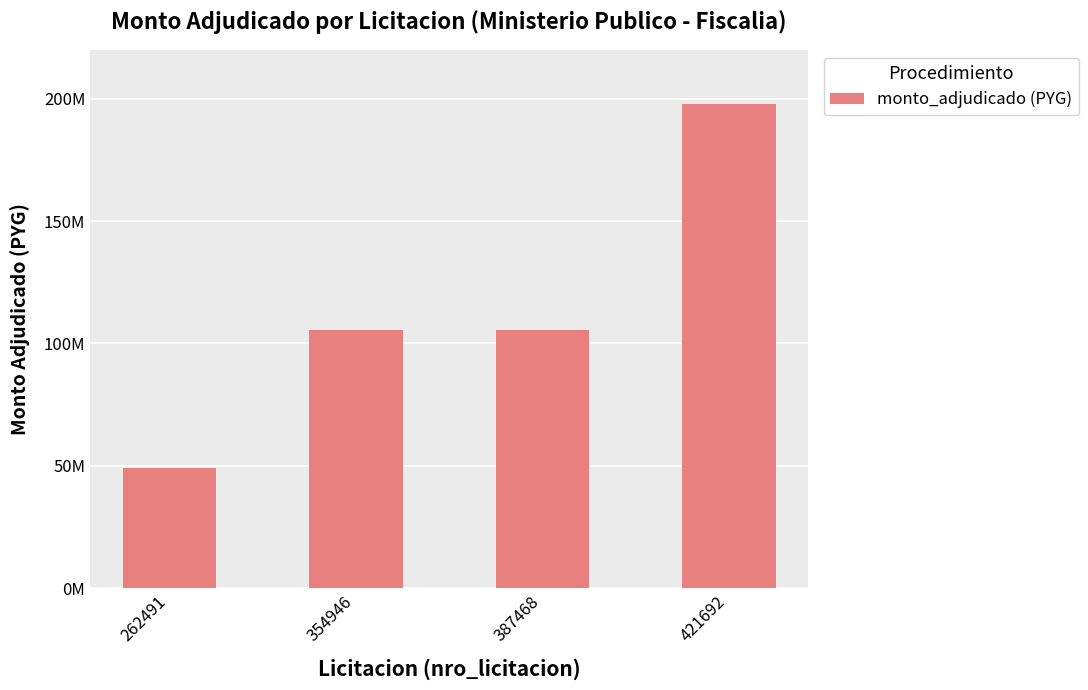

List the labels in order of value, smallest first.

262491, 354946, 387468, 421692